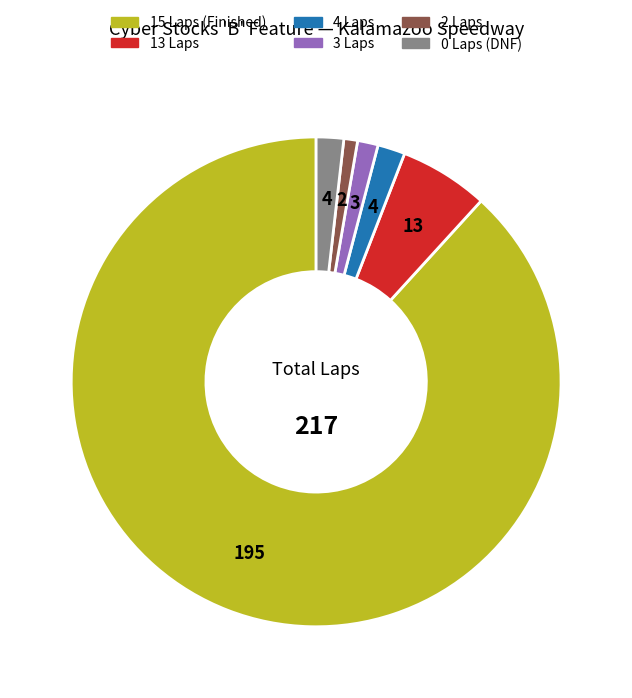

Is there any slice that represents more than half of the pie?

Yes